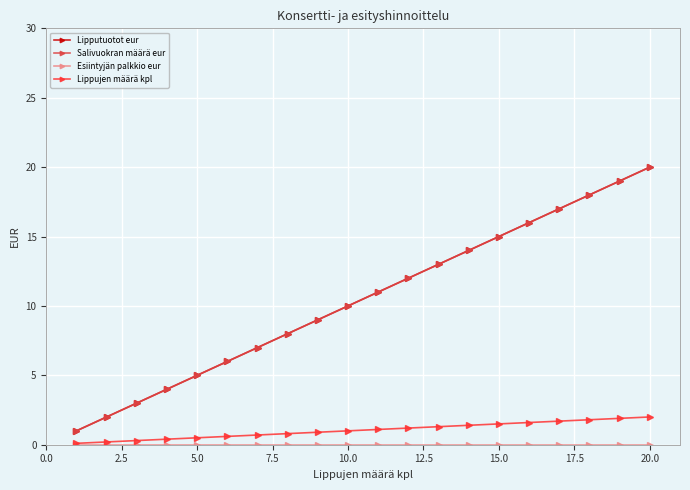

Does the chart have visible grid lines?

Yes